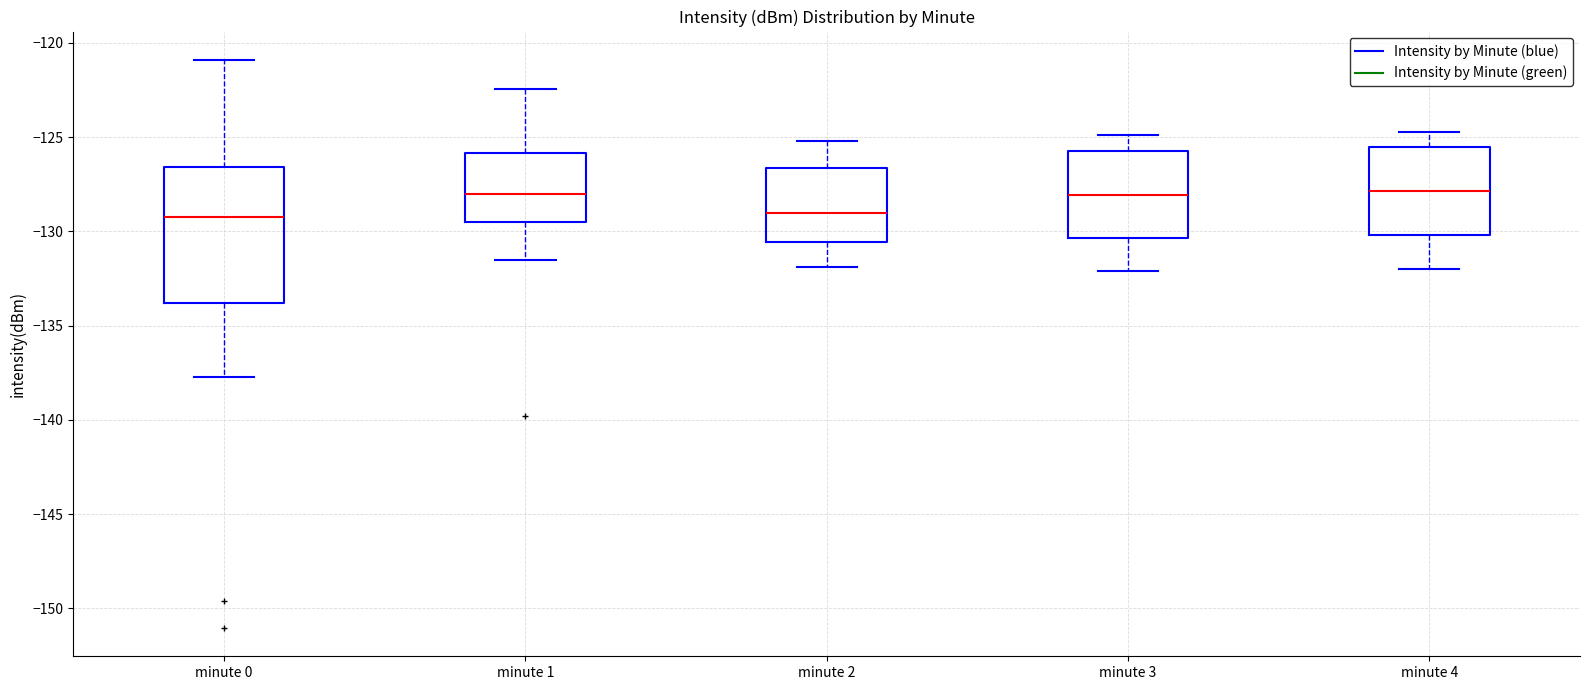

Which box is the tallest, from its lower edge to its upper edge?

minute 0